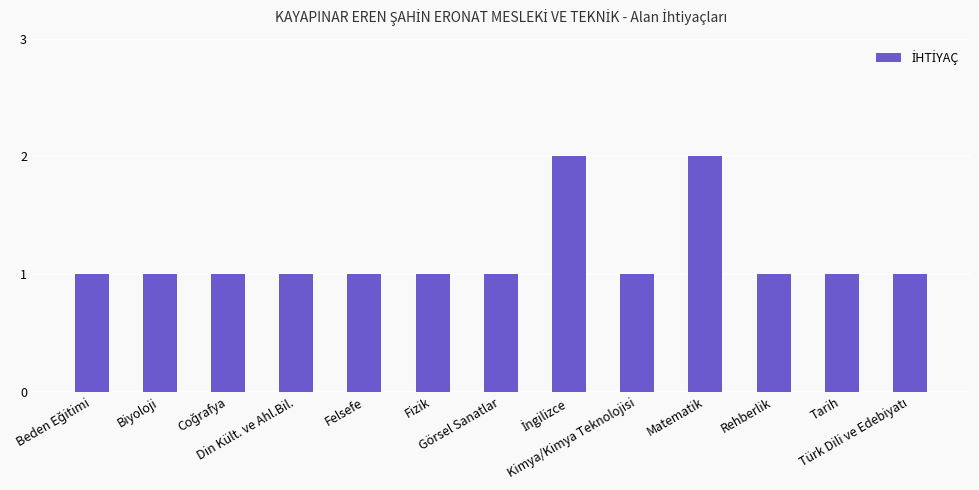

What is the difference between the maximum and minimum values?

1